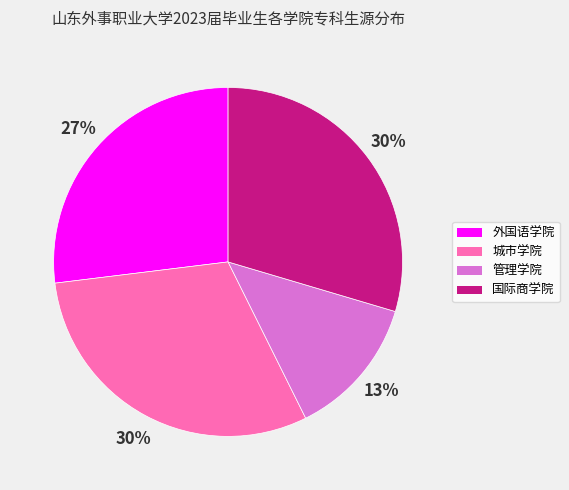

To the nearest percent, what portion does 国际商学院 represent?

30%